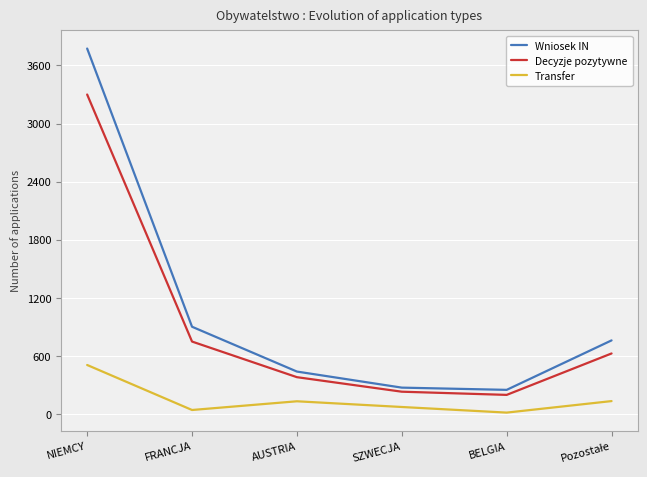

Where does the Decyzje pozytywne series first go above 625?

NIEMCY